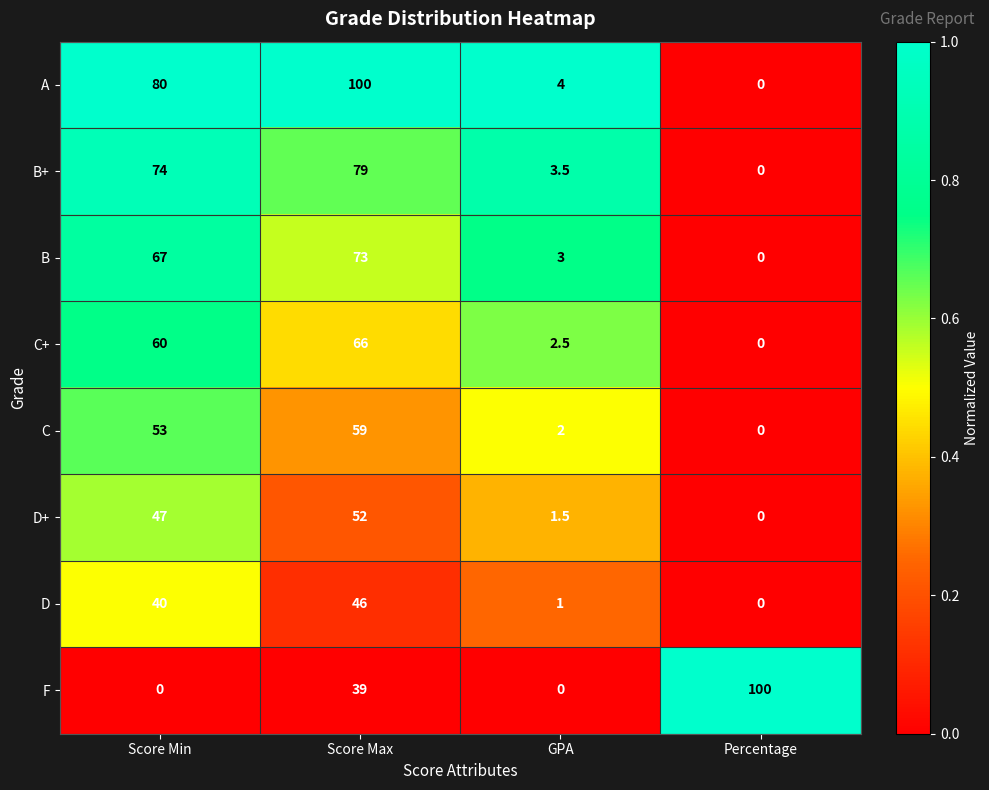

What value does the C+ series have at Score Min?

60.0